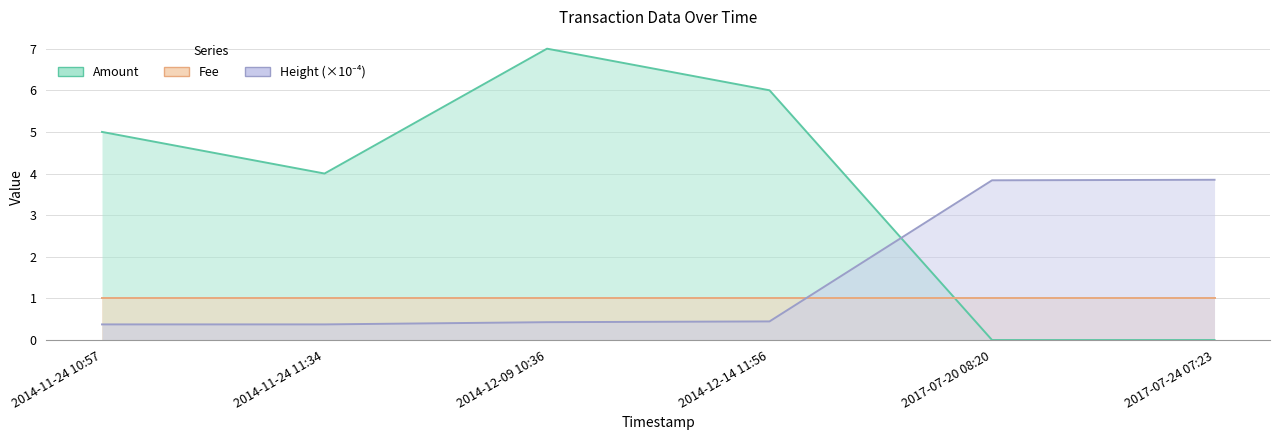

Where is Amount nearest to the value 3?

2014-11-24 11:34